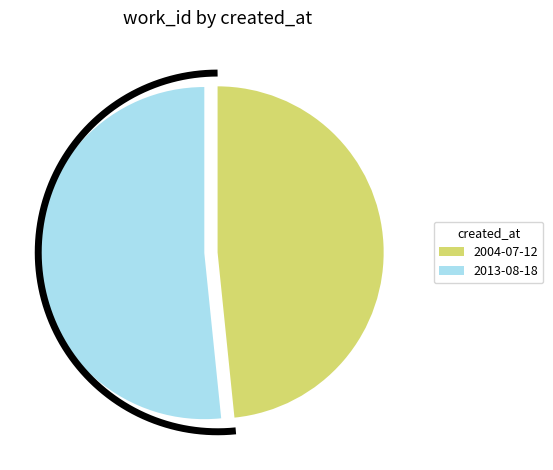

To the nearest percent, what portion does 2004-07-12 represent?

48%